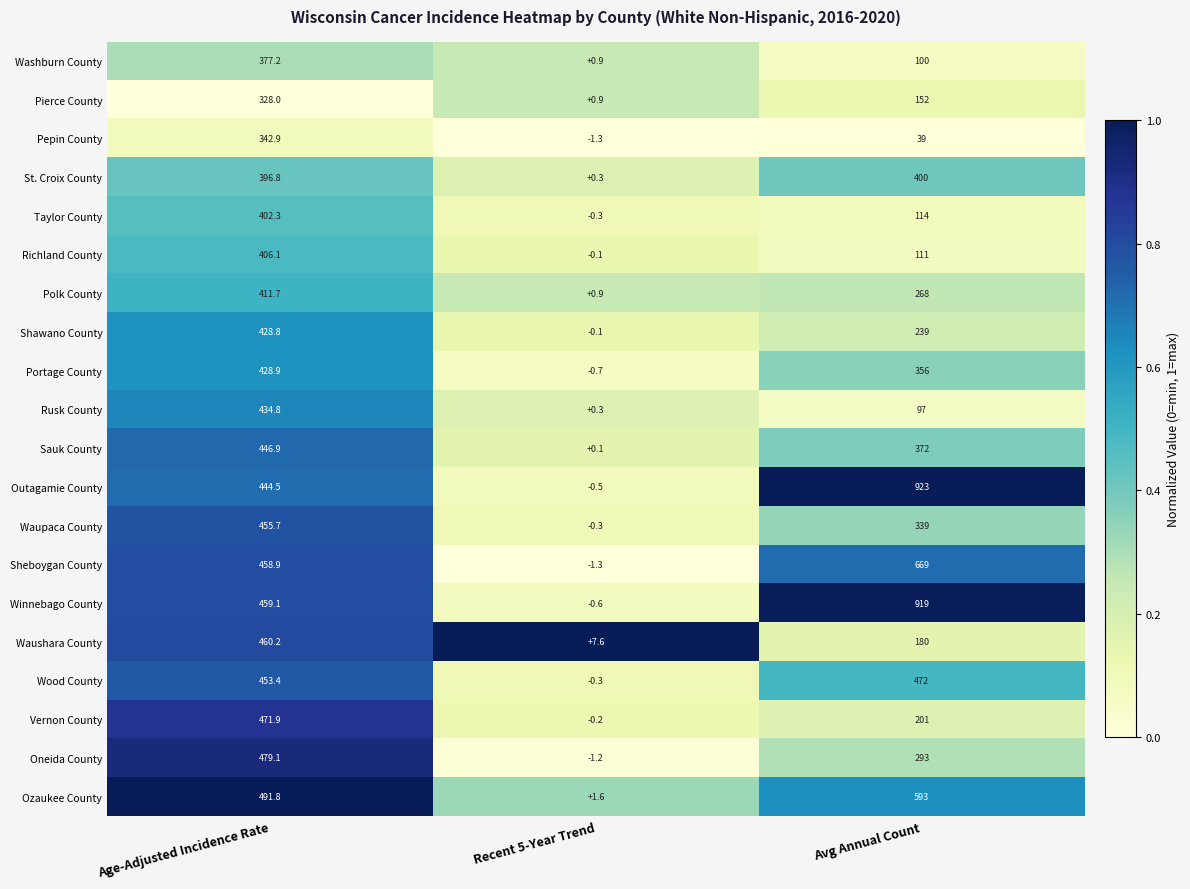

List the labels in order of Waupaca County value, largest first.

Age-Adjusted Incidence Rate, Avg Annual Count, Recent 5-Year Trend